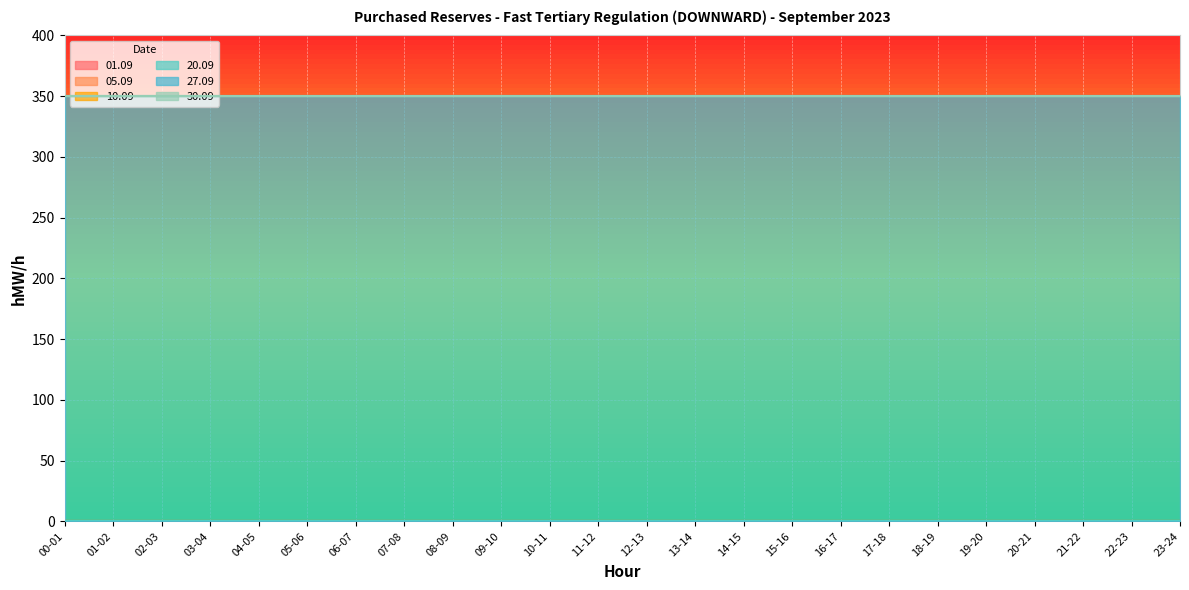

Between 23-24 and 01-02, which is larger?

23-24